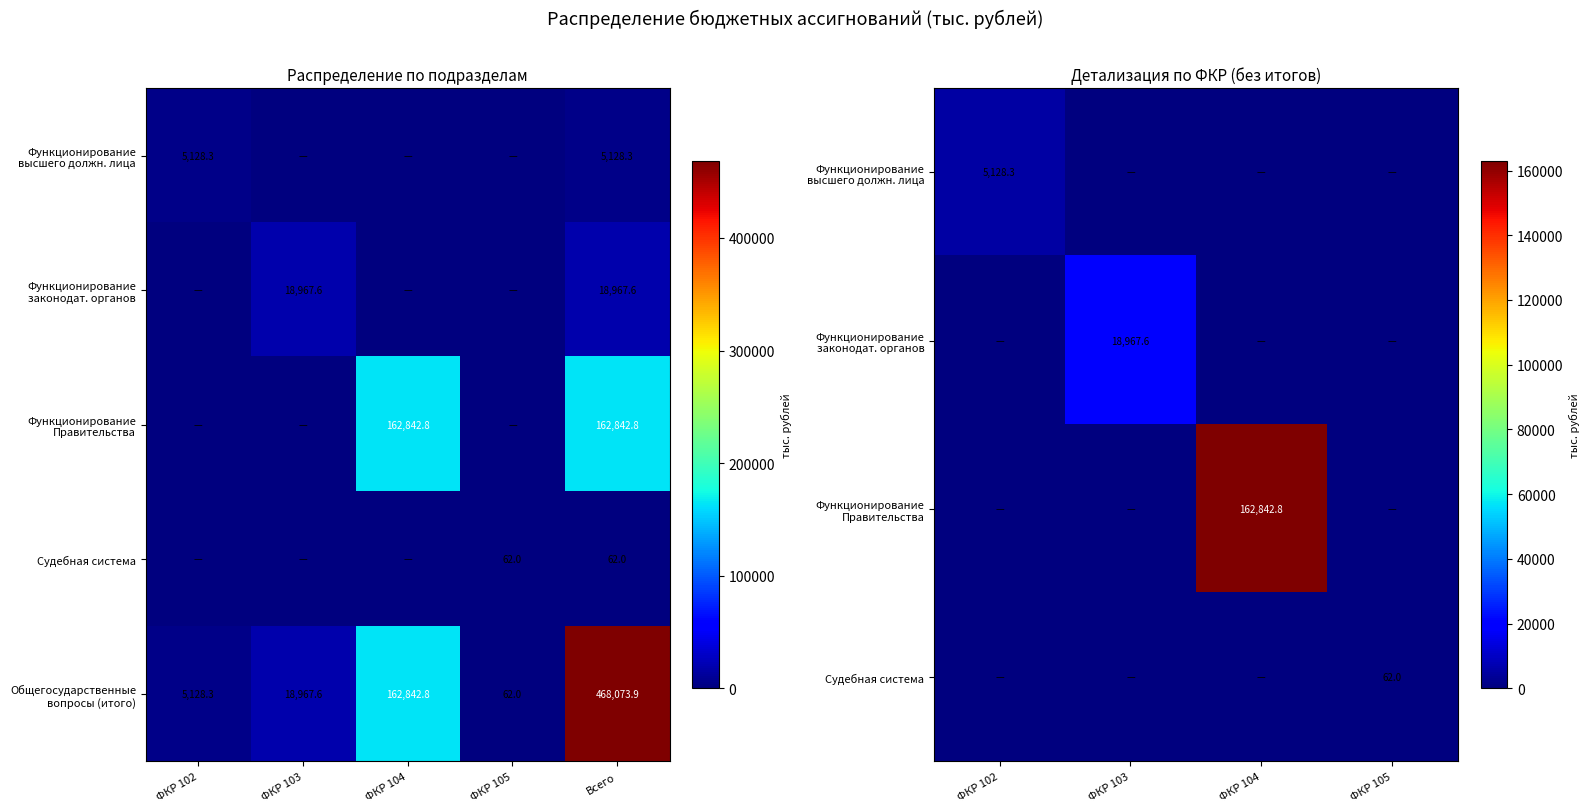

What is the greatest value displayed?

468073.9